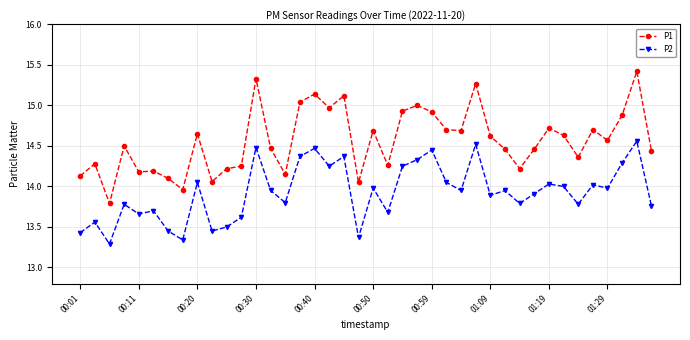

What is the maximum value shown in the chart?

15.4